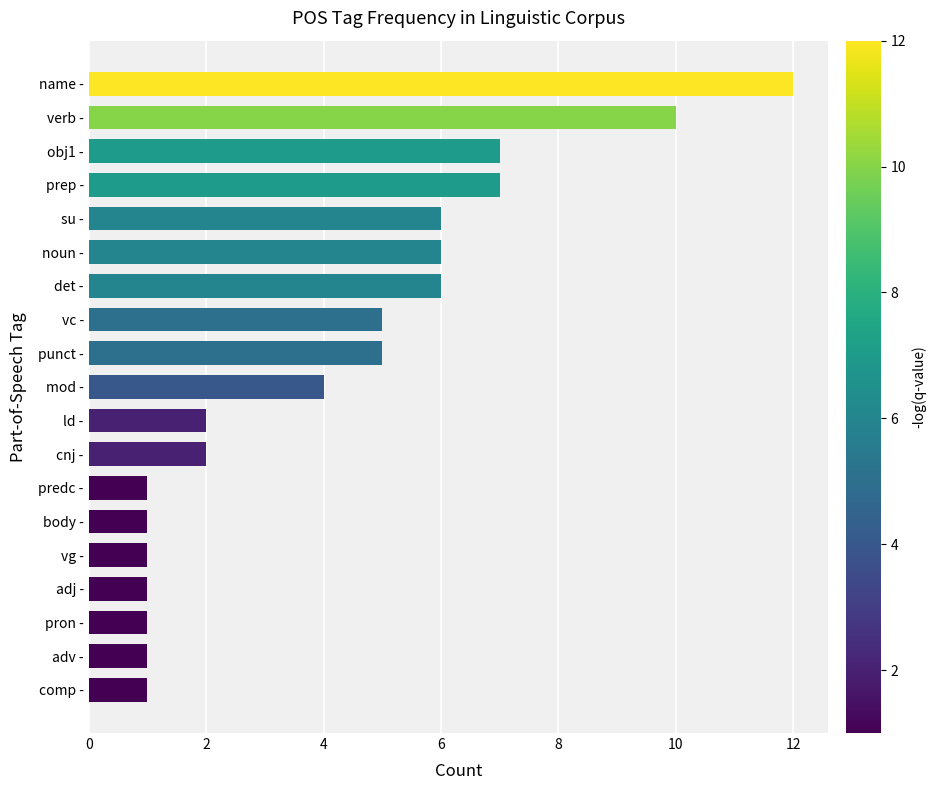

What is the difference between the maximum and minimum values?

11